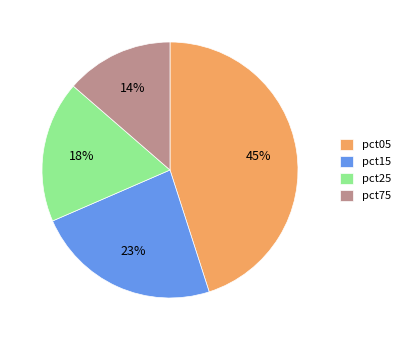

What is the smallest slice in the pie chart?

pct75